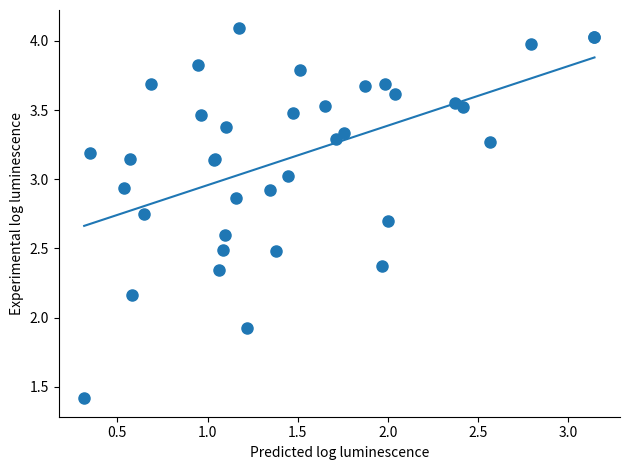

What Y value in the scatter plot is closest to 2?

1.9